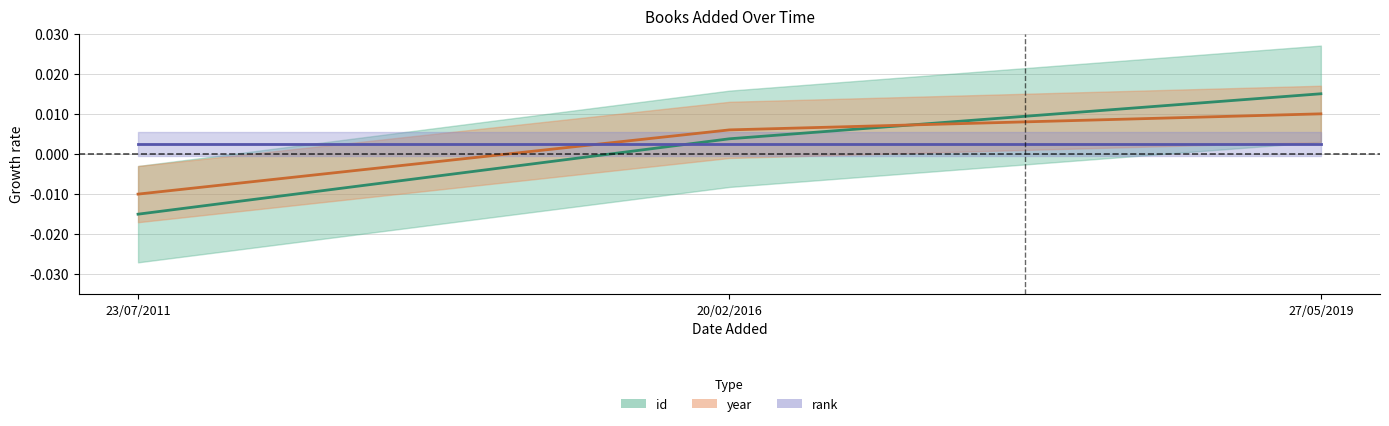

At how many categories does at least one series exceed 0?

2